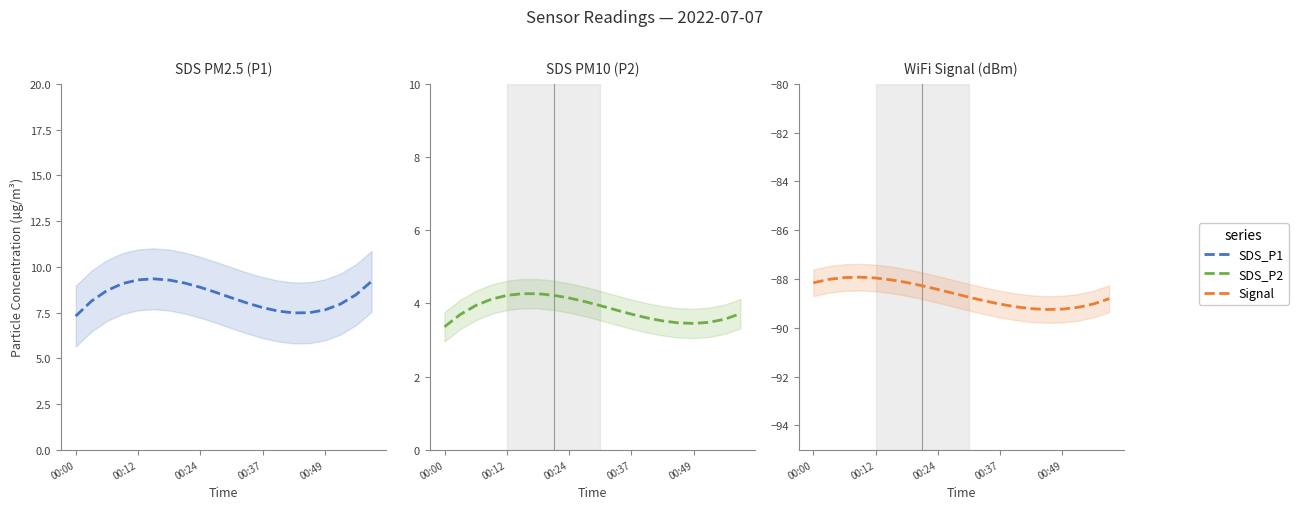

Does the chart have visible grid lines?

No